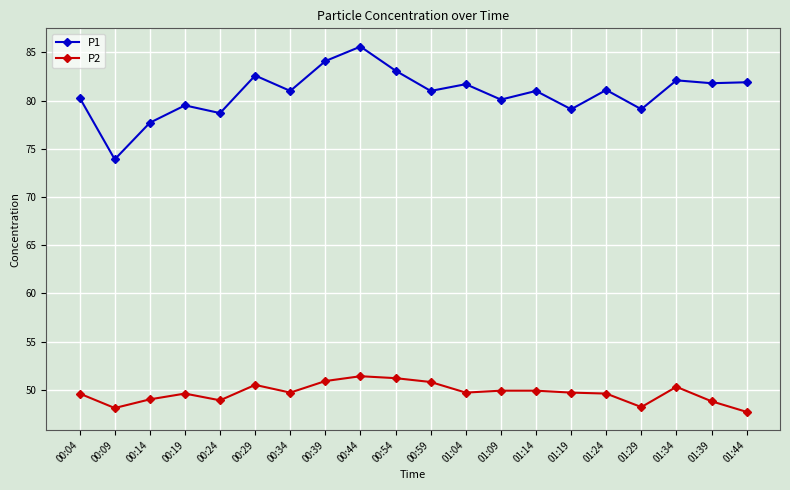

What is the difference between the P1 values at 01:14 and 01:04?

0.7